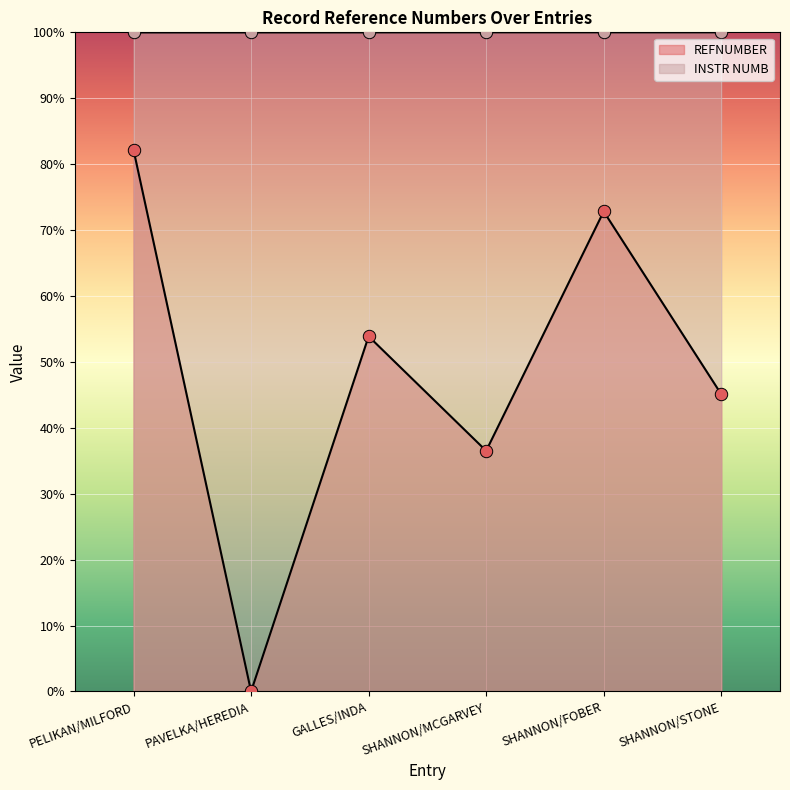

At which category is the sum across all series the highest?

PELIKAN/MILFORD